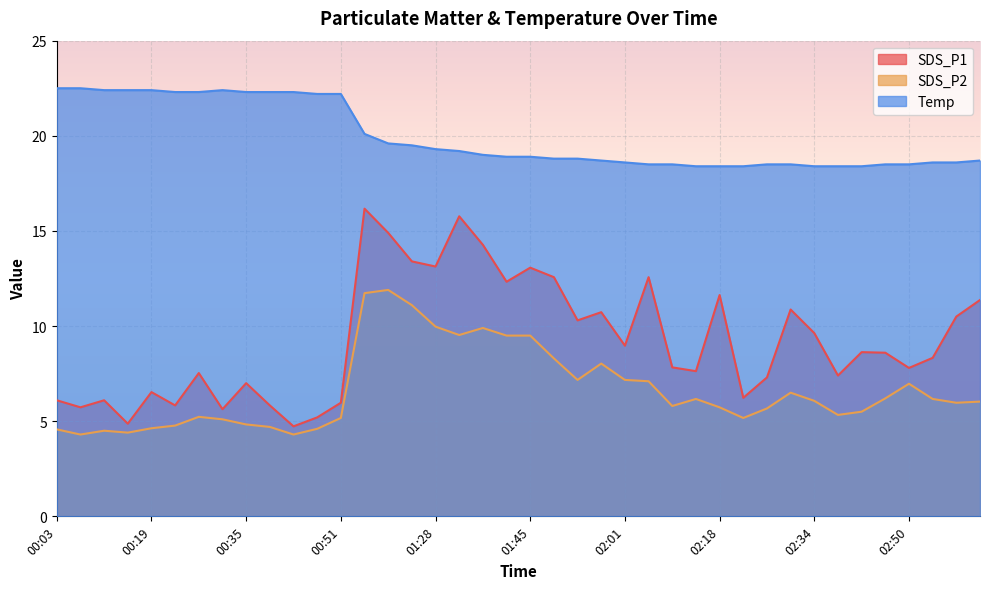

True or false: SDS_P2 has more than 0 points higher than both neighbors.

True